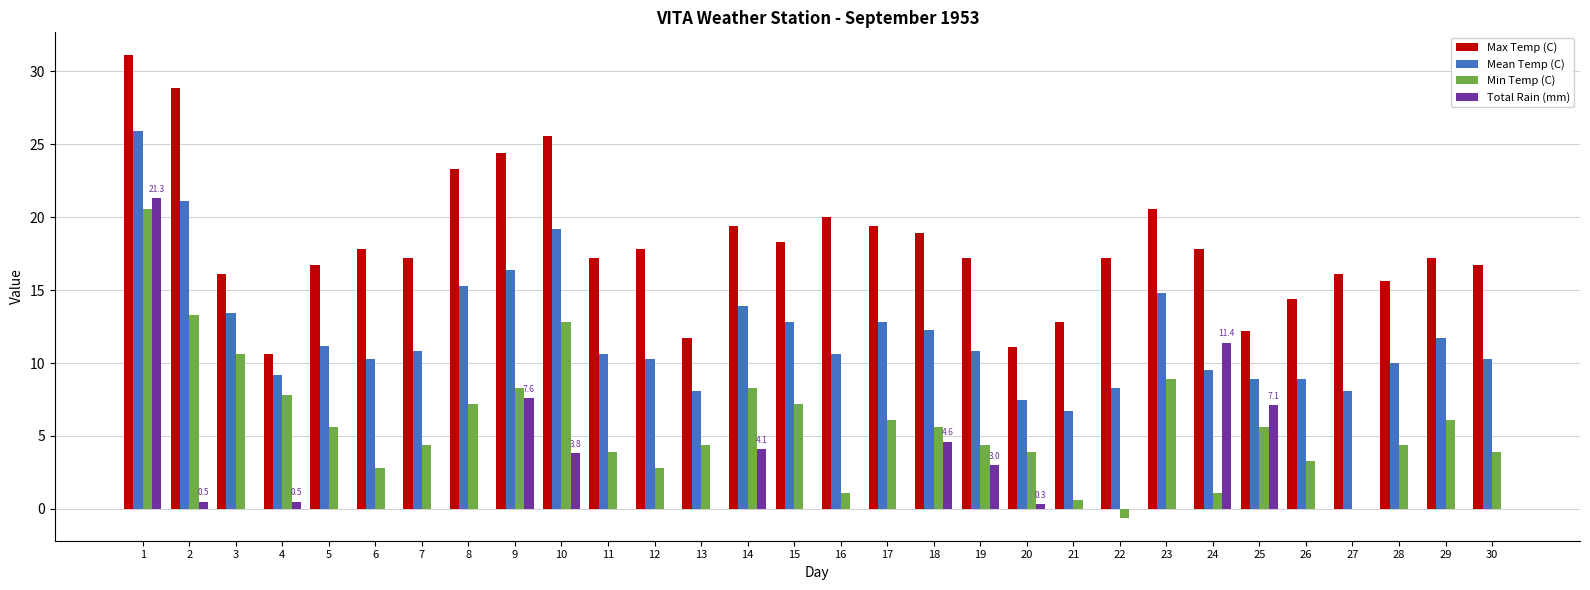

Between 7 and 18, which series saw the biggest shift?

Total Rain (mm)